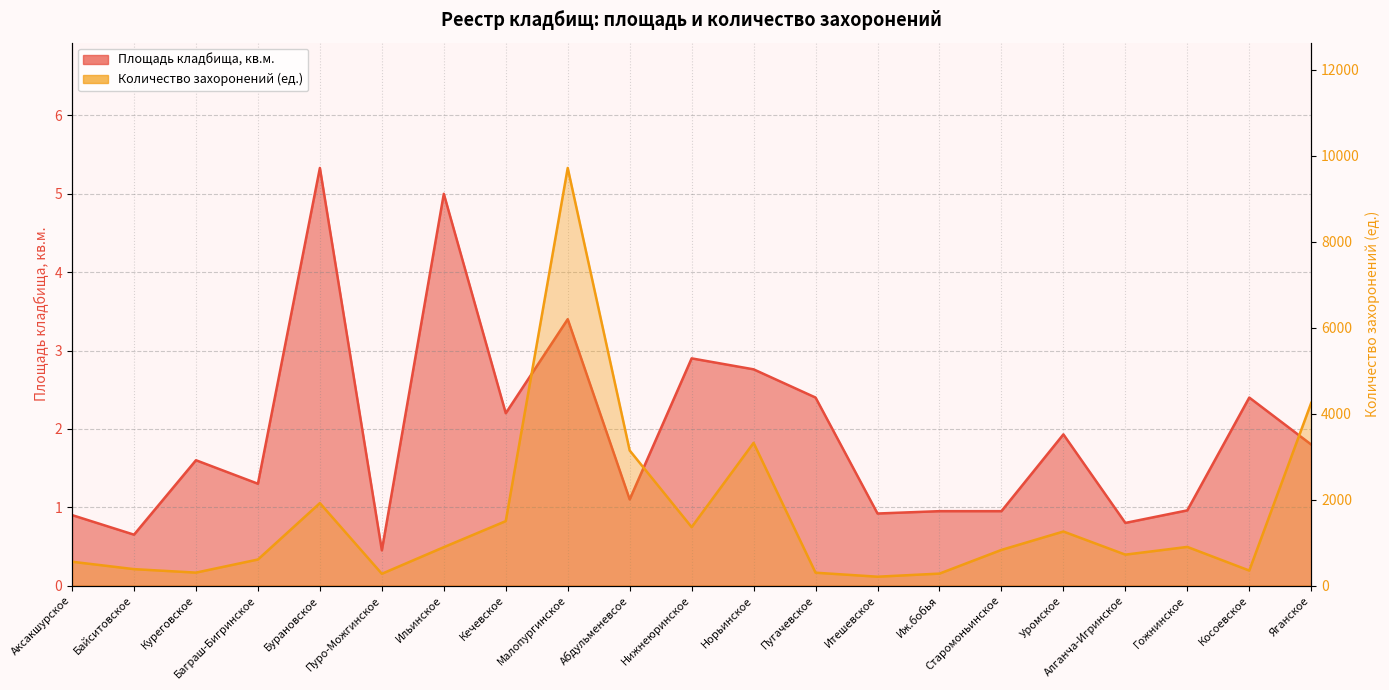

True or false: Площадь кладбища, кв.м. and Количество захоронений (ед.) cross at least once.

False